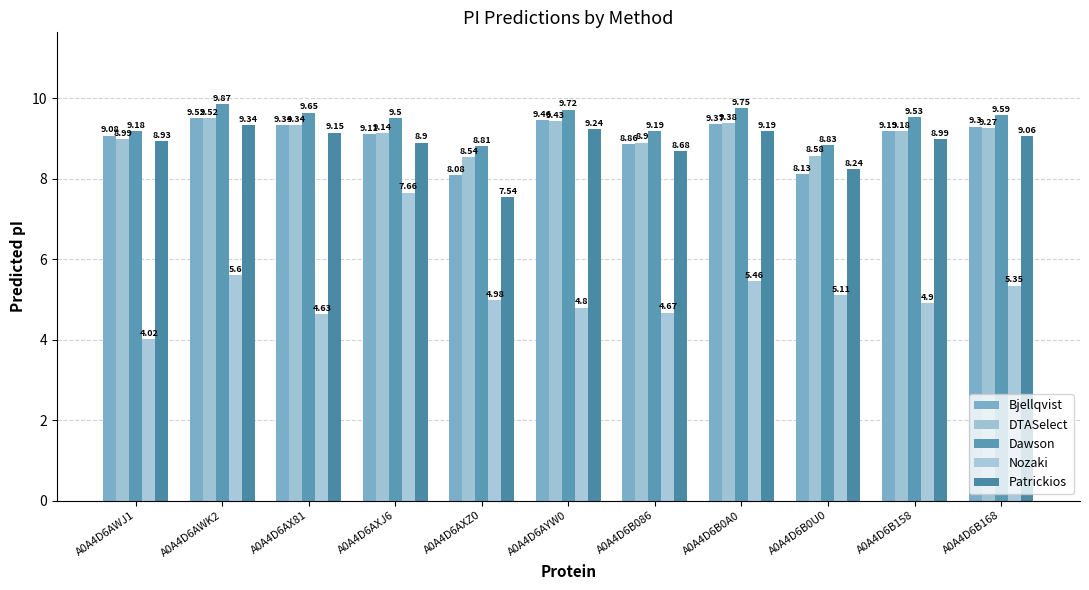

What value does the Nozaki series have at A0A4D6AWK2?

5.6